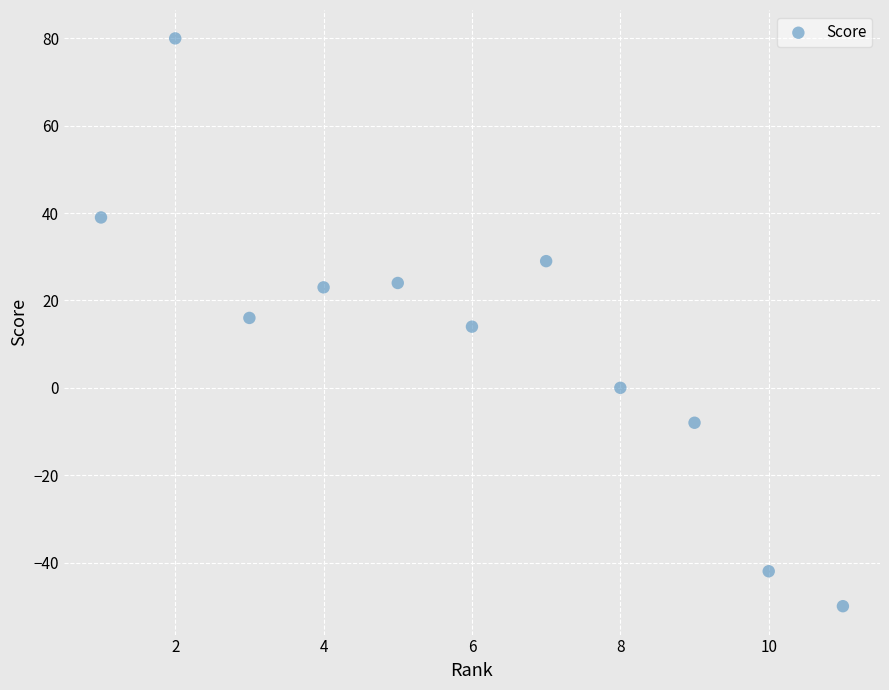

What is the range of X values (max minus min)?

10